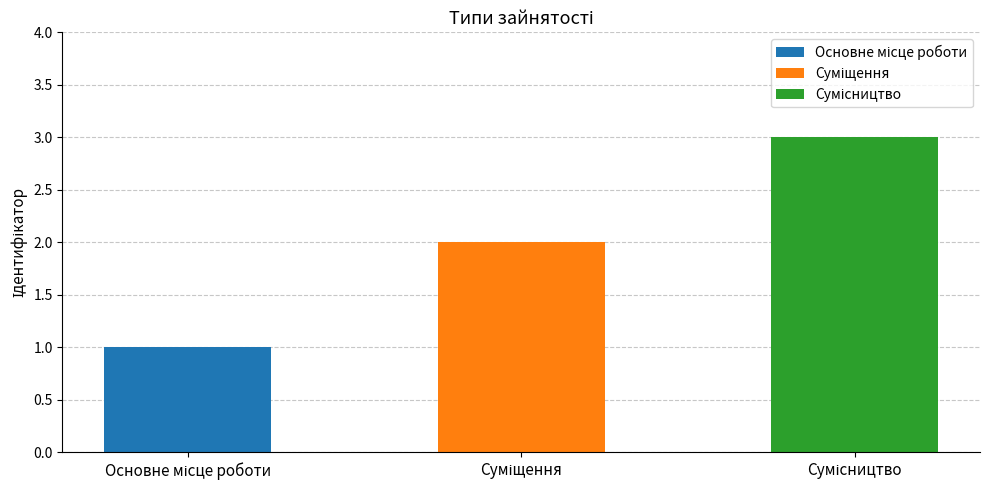

Is it true that the value at Суміщення is 3?

False